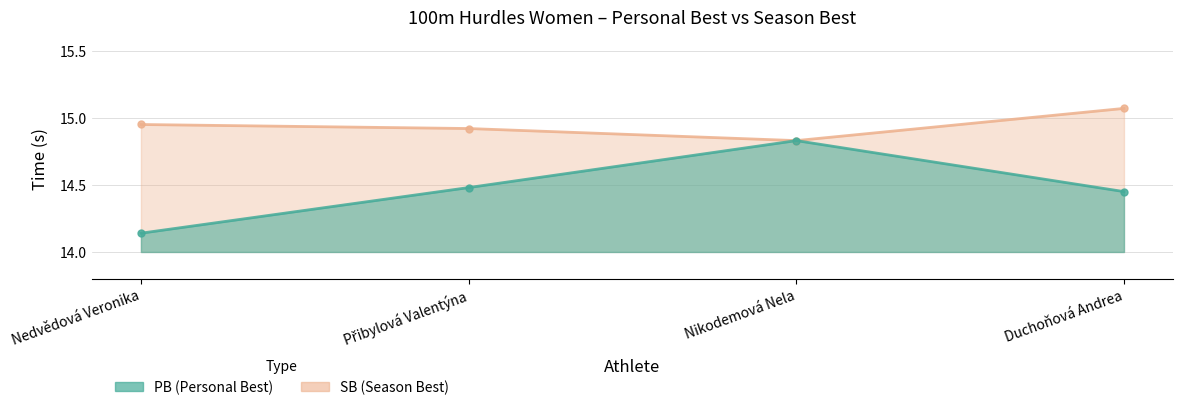

Between Nedvědová Veronika and Duchoňová Andrea, which series saw the biggest shift?

PB_line